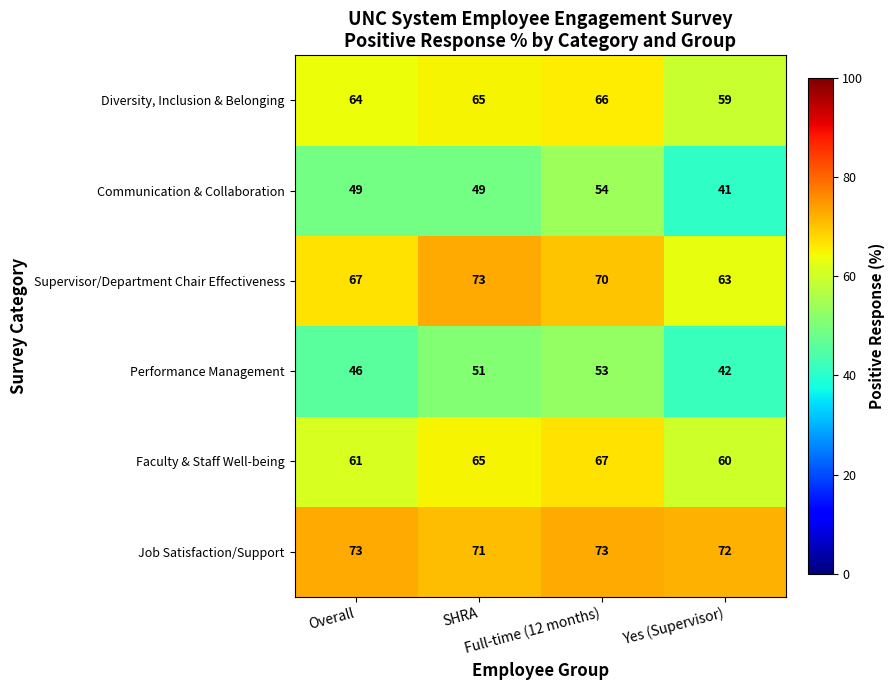

At how many categories does at least one series exceed 64?

4